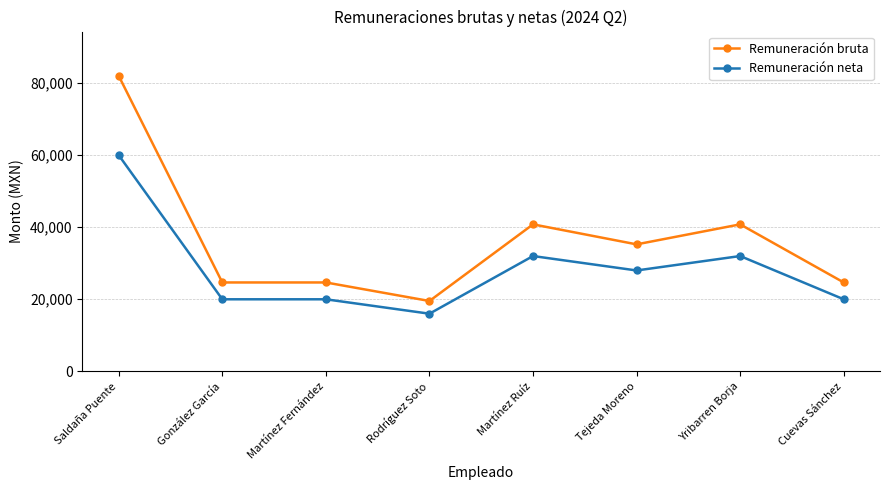

Reading left to right, extract all data points from this chart.

Remuneración bruta: 82013	24672	24672	19528	40800	35248	40800	24672
Remuneración neta: 60001	20000	20000	16000	32005	28001	32005	20000